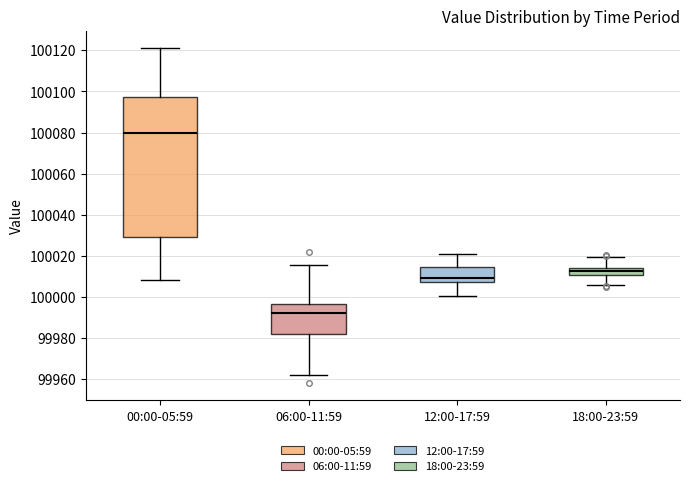

Reading left to right, read every box against the y-axis: the position of its median line, the range the box covers, and the ends of its whiskers. The values are not printed on the chart, so give them approximately, as read against the axis.

00:00-05:59: median 100080, box 100030 to 100098, whiskers 100008 to 100122
06:00-11:59: median 99992, box 99982 to 99996, whiskers 99962 to 100016
12:00-17:59: median 100010, box 100008 to 100014, whiskers 100000 to 100022
18:00-23:59: median 100012, box 100010 to 100014, whiskers 100006 to 100020